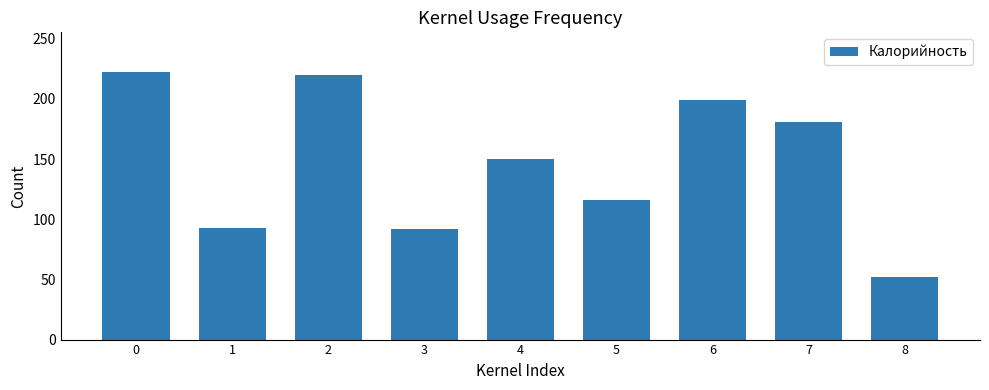

Approximately how many times larger is the value at 1 compared to 0?

0.4